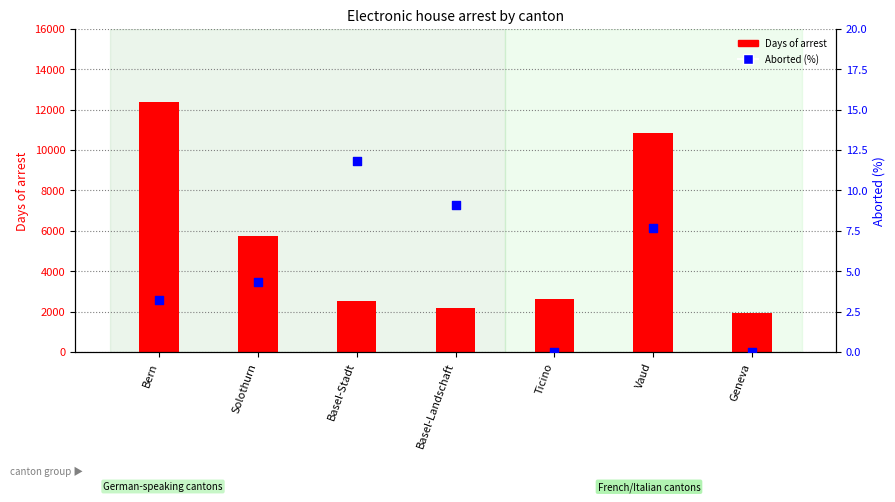

What are all the series names shown in the legend?

Days of arrest, Aborted (%)